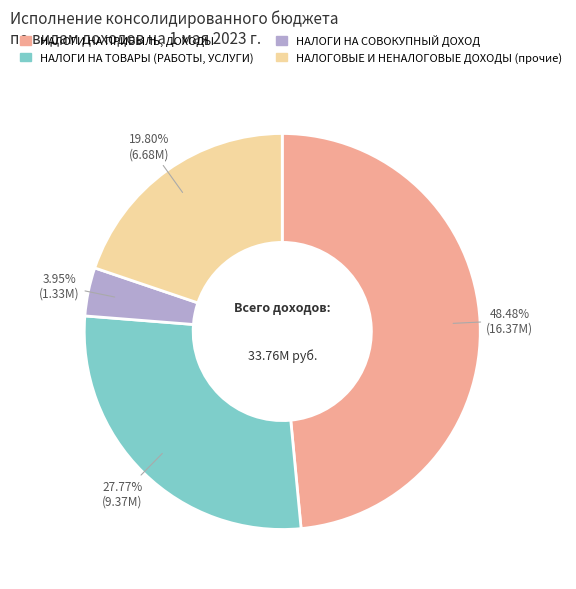

What percentage do НАЛОГОВЫЕ И НЕНАЛОГОВЫЕ ДОХОДЫ (прочие) and НАЛОГИ НА ТОВАРЫ (РАБОТЫ, УСЛУГИ) together represent?

47.6%